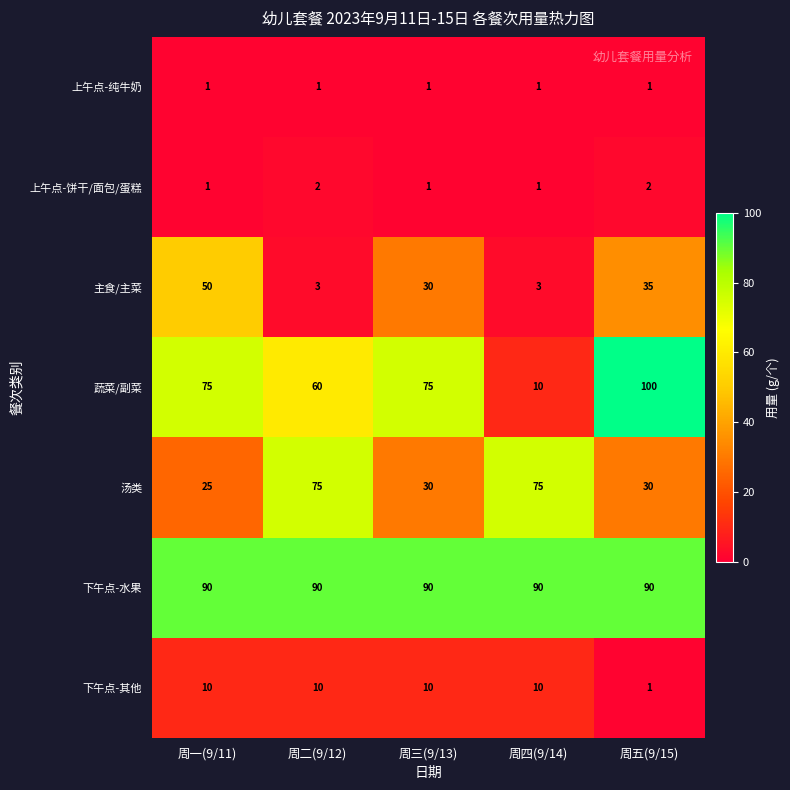

Is it true that 下午点-其他 equals 1 at 周五(9/15)?

True